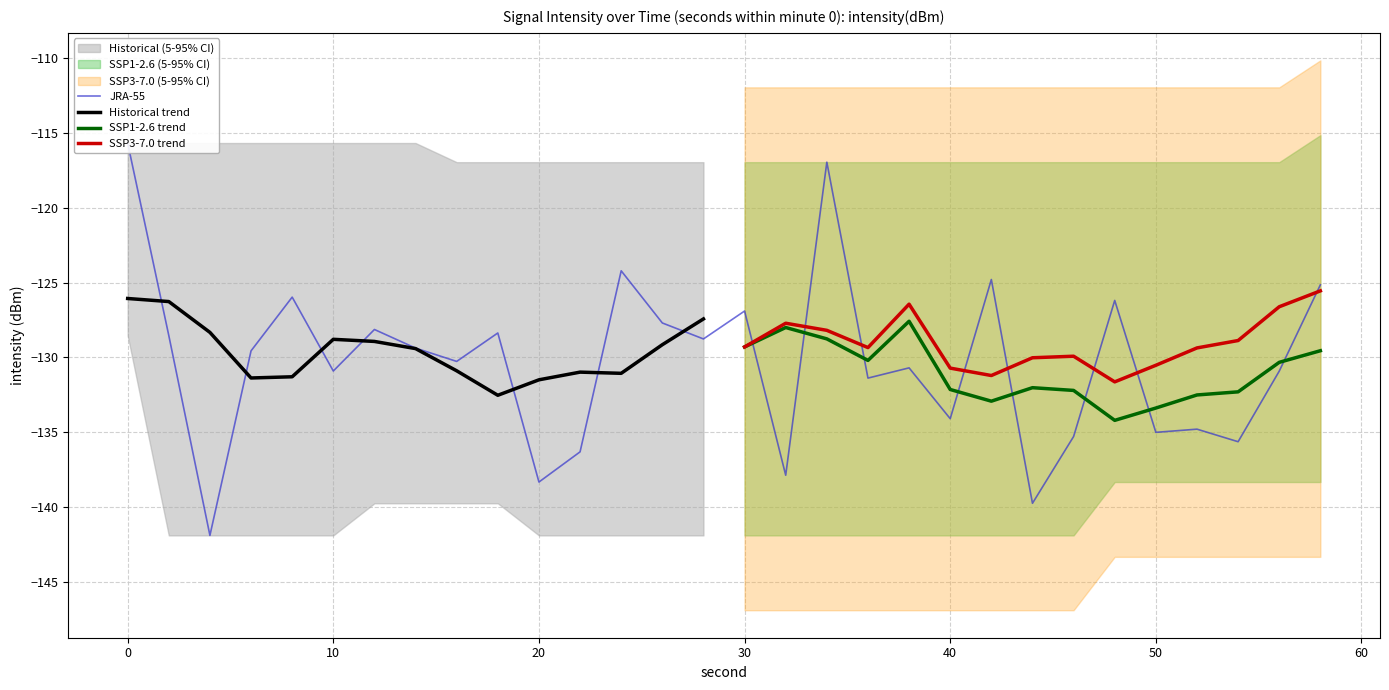

What is the spread (max minus min) of values at 0?

12.9